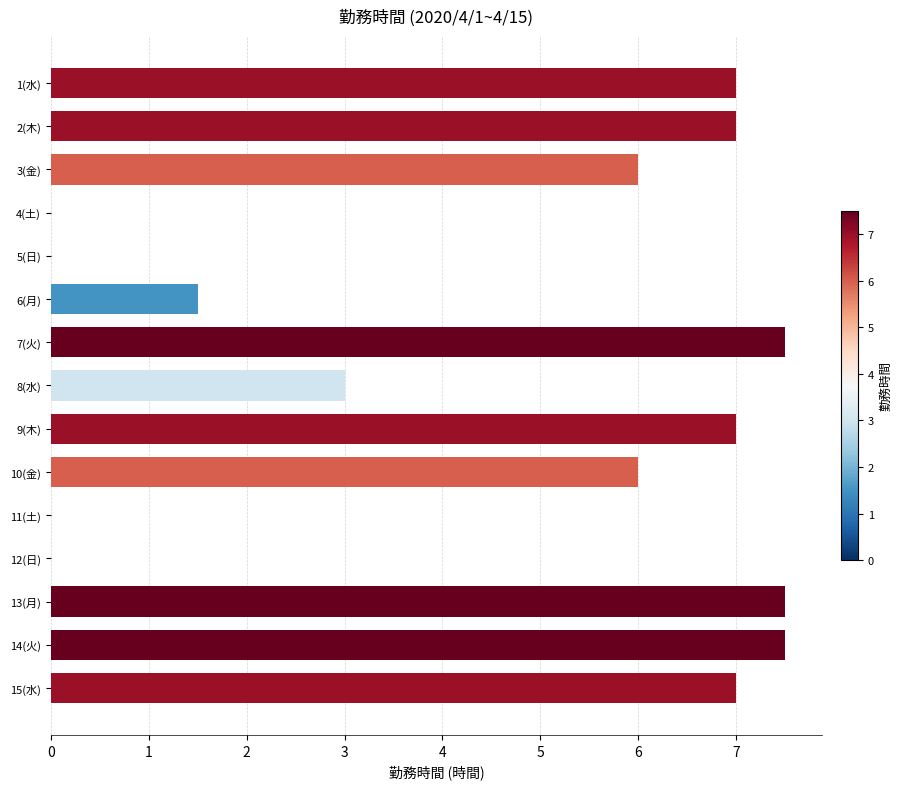

The value at 12(日) is -3.3. True or false?

False